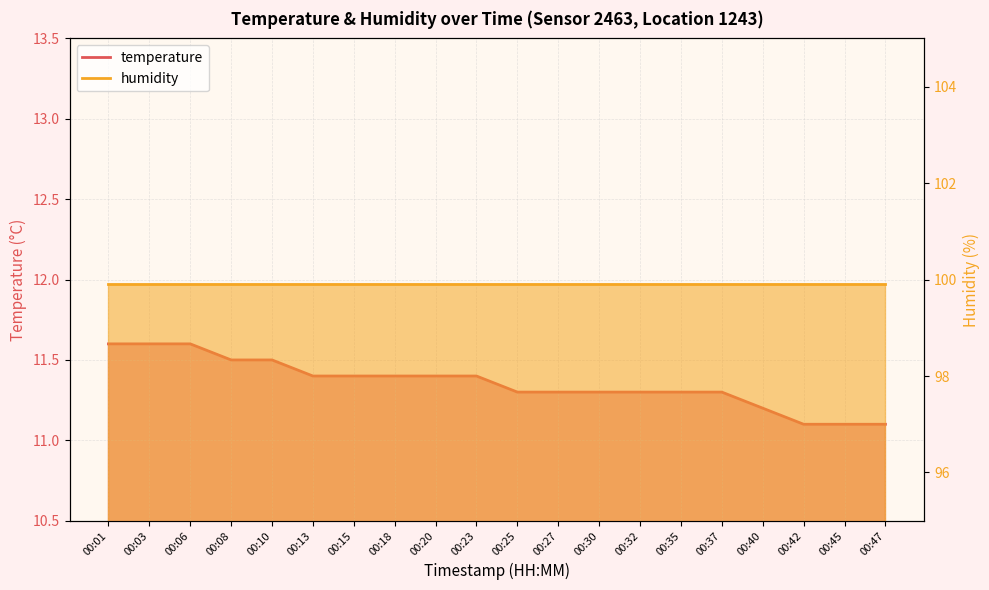

How many categories are shown in the chart?

20